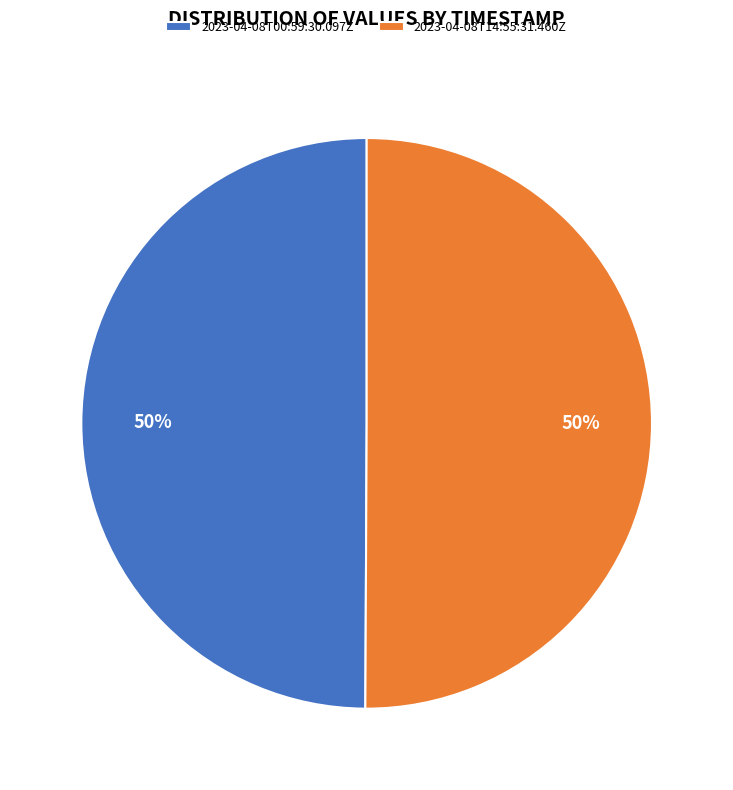

True or false: 2023-04-08T00:59:30.097Z accounts for 50% of the total.

True